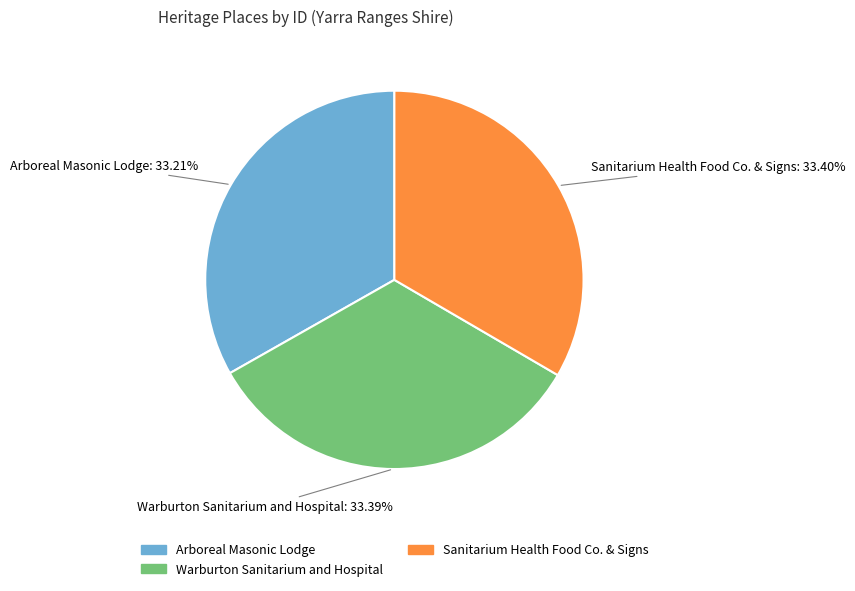

What is the ratio of the value at Sanitarium Health Food Co. & Signs to the value at Arboreal Masonic Lodge?

1.0